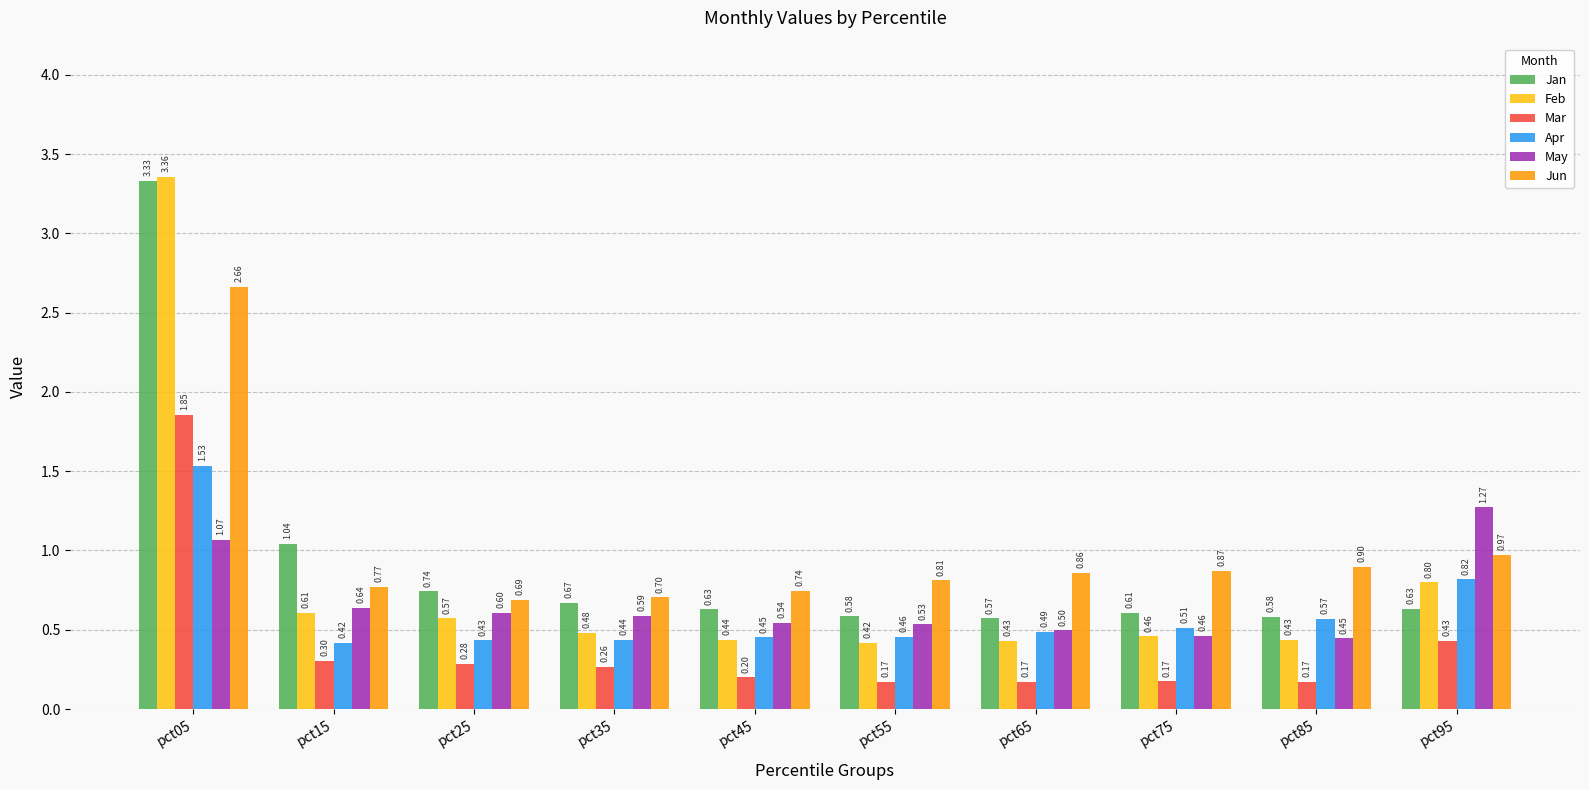

Which series changed the most between pct75 and pct85?

Apr